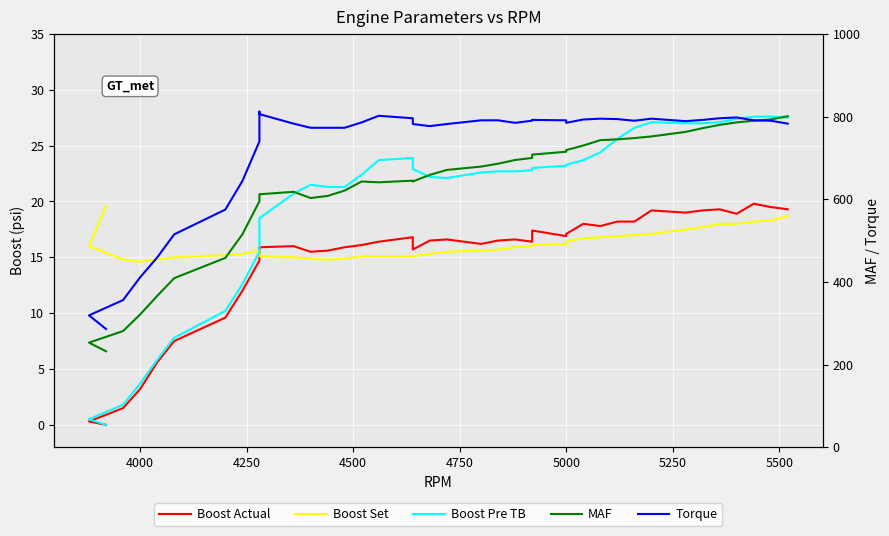

True or false: MAF has a value of 700.3 at 5250.

False